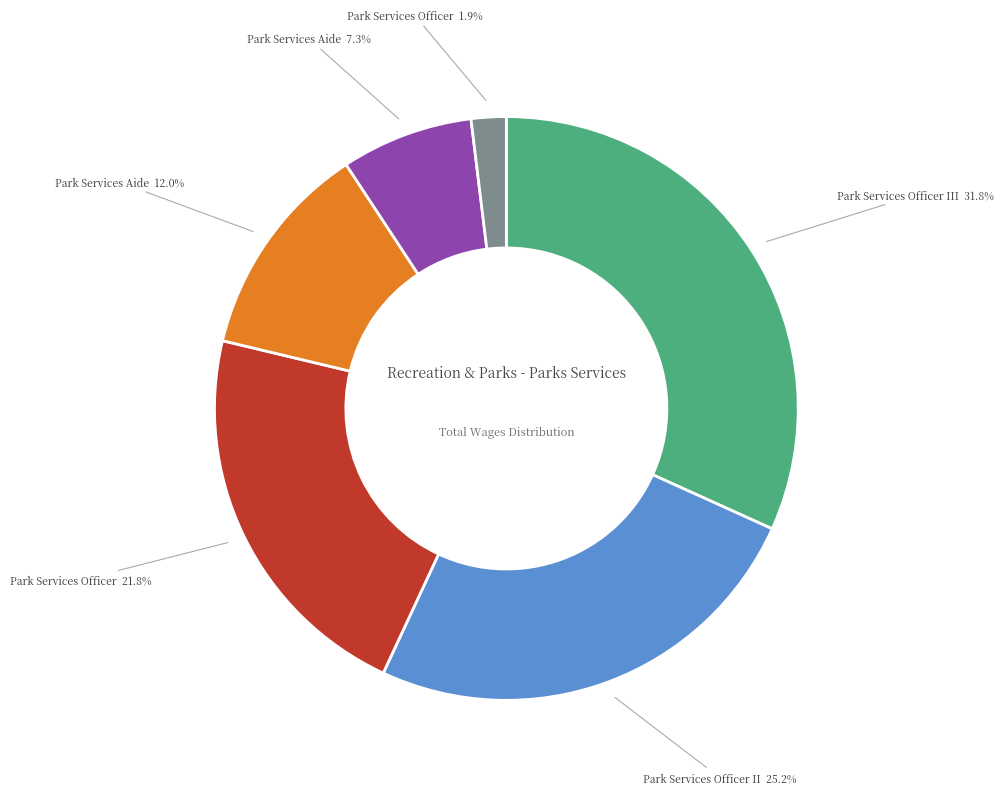

Is there any slice that represents more than half of the pie?

No